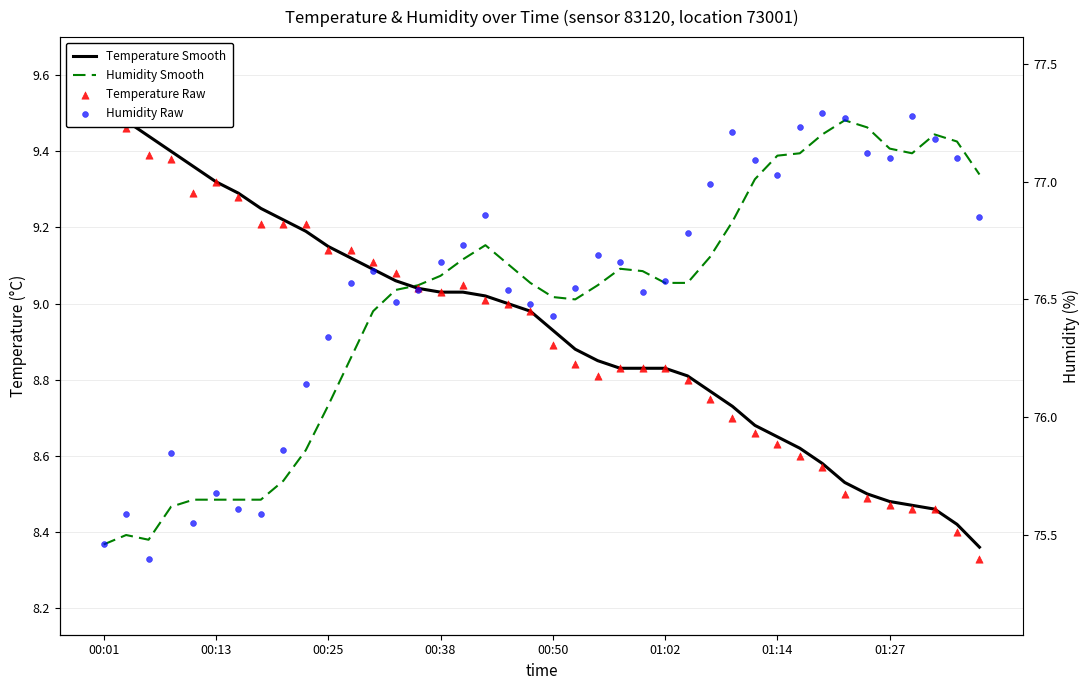

Which series contains the lowest Y value?

Temperature Raw